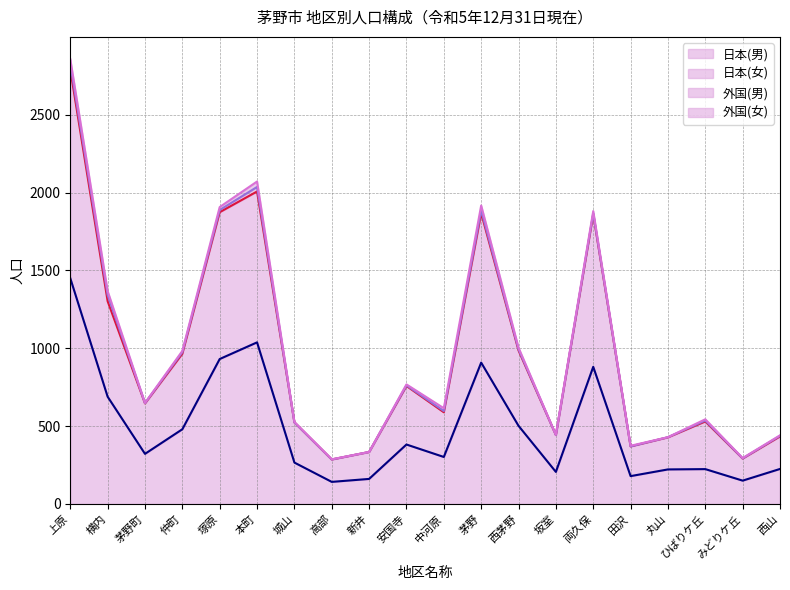

What position from the left is 高部?

8